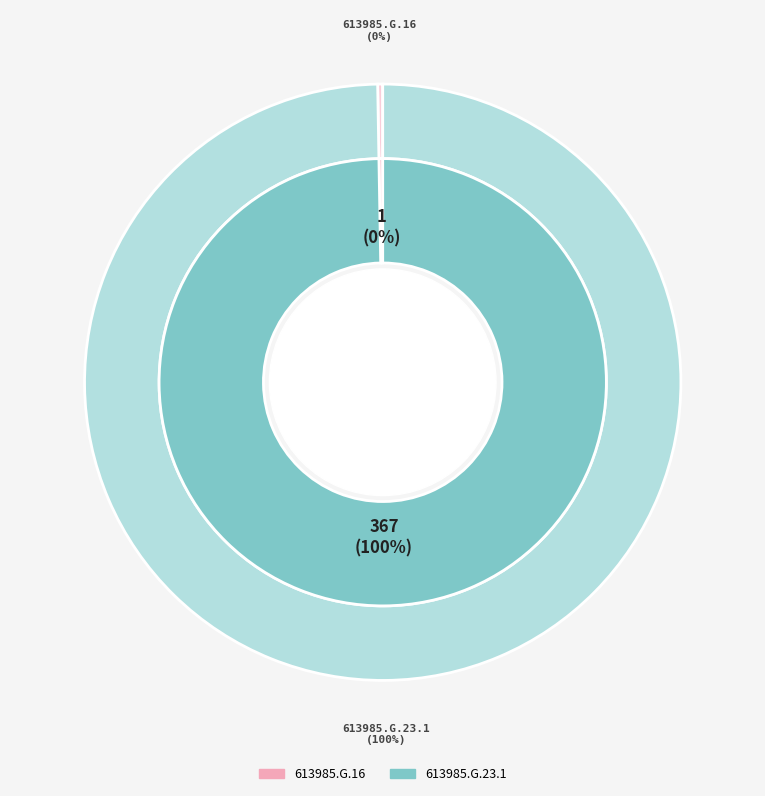

Which category has the biggest portion of the pie?

613985.G.23.1